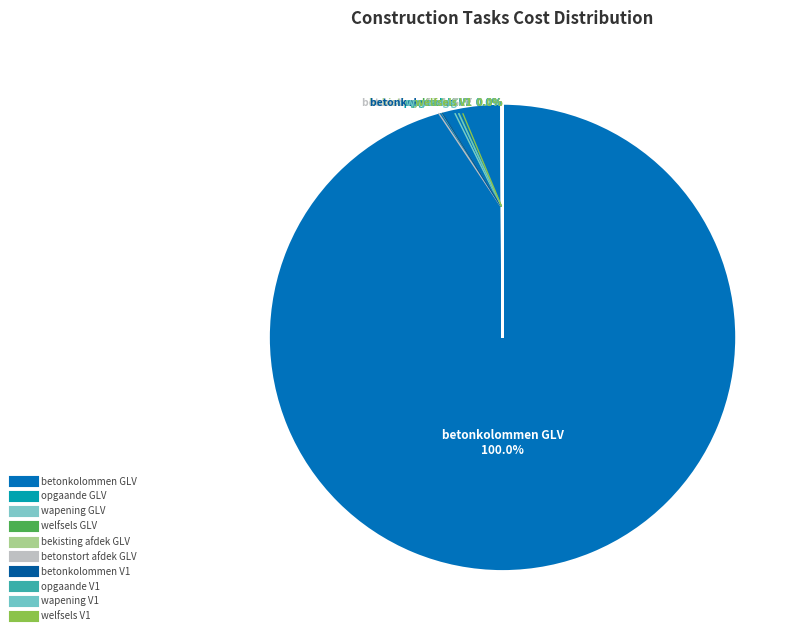

To the nearest percent, what is the difference between the largest and smallest slice percentages?

100%